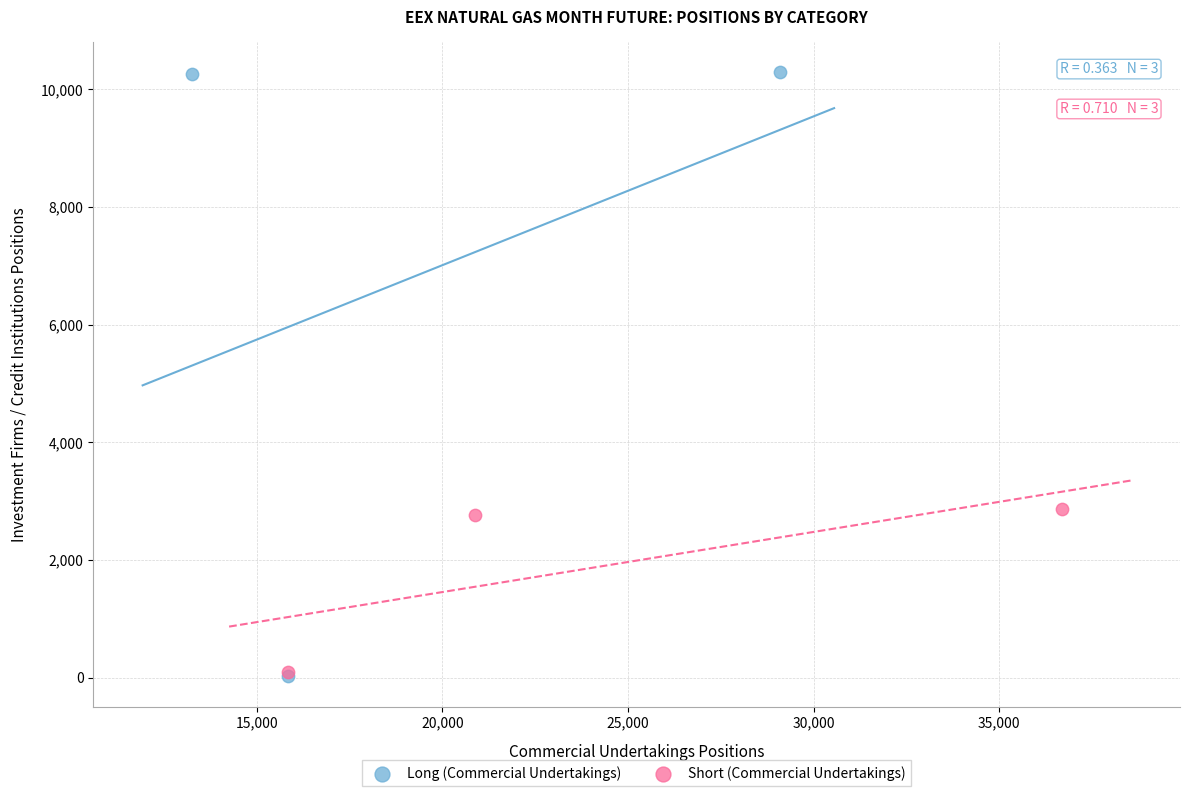

Which series contains the highest Y value?

Long (Commercial Undertakings)